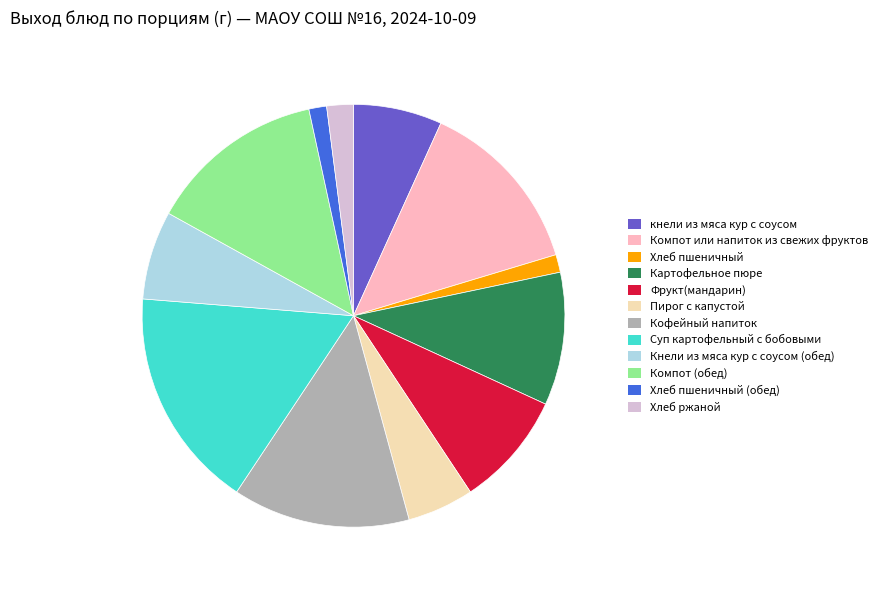

What is the largest slice in the pie chart?

Суп картофельный с бобовыми